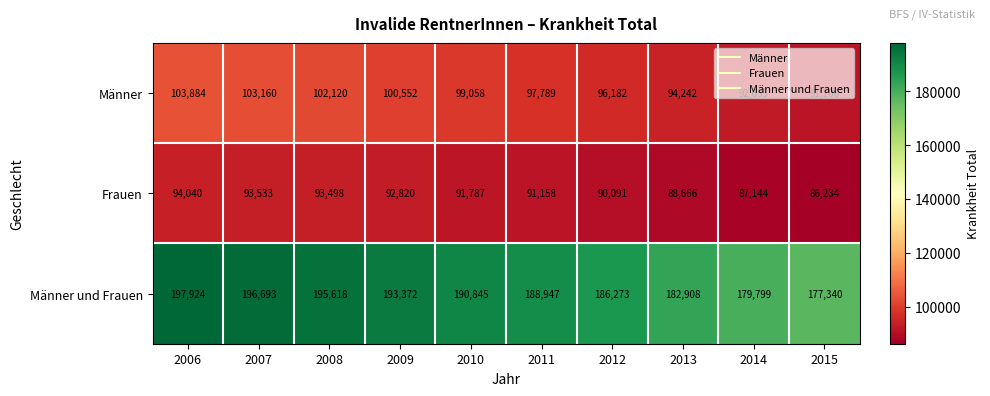

Which series has the largest range (max minus min)?

Männer und Frauen